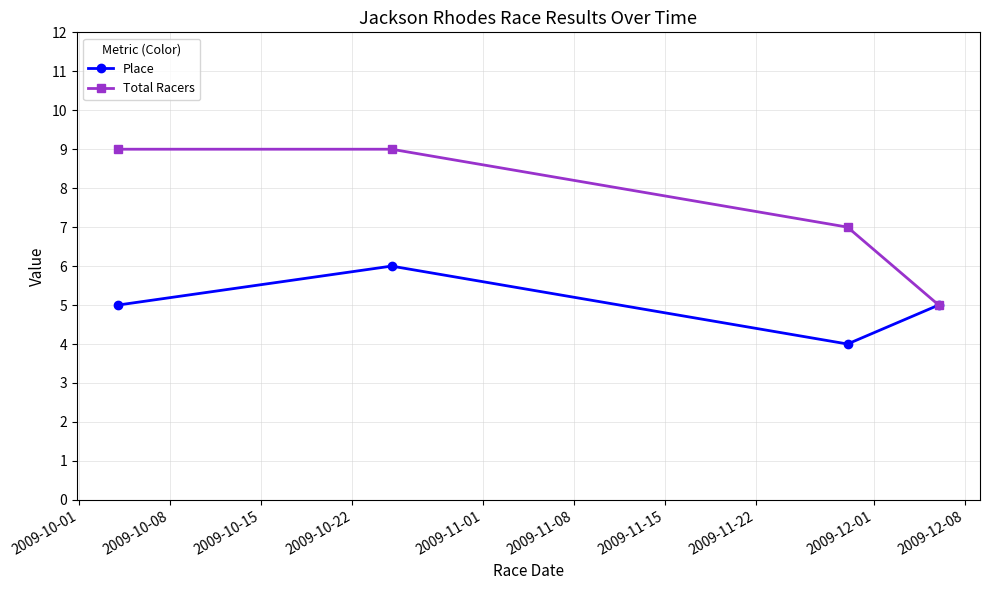

Rank the series by their maximum value, from lowest to highest.

Place, Total Racers